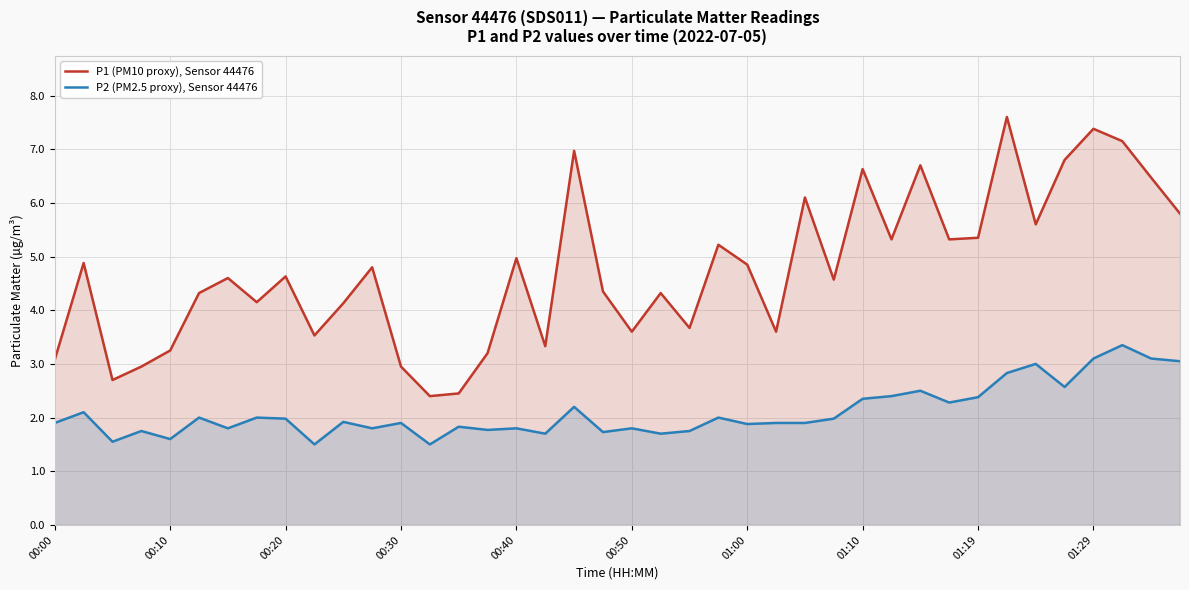

Does the chart display data point markers on the line(s)?

No